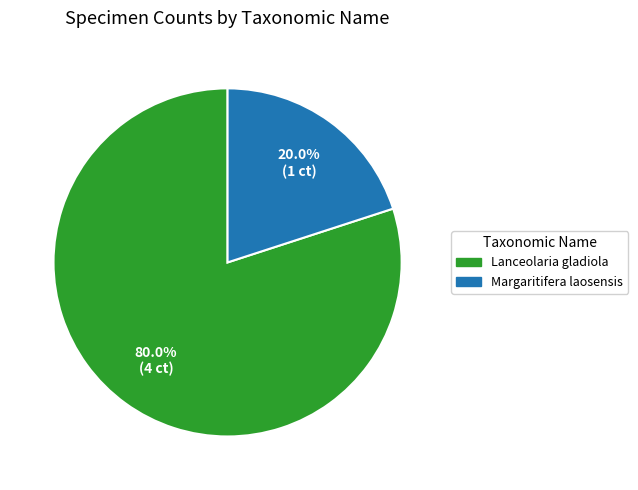

What percentage is the Margaritifera laosensis slice, to the nearest percent?

20%